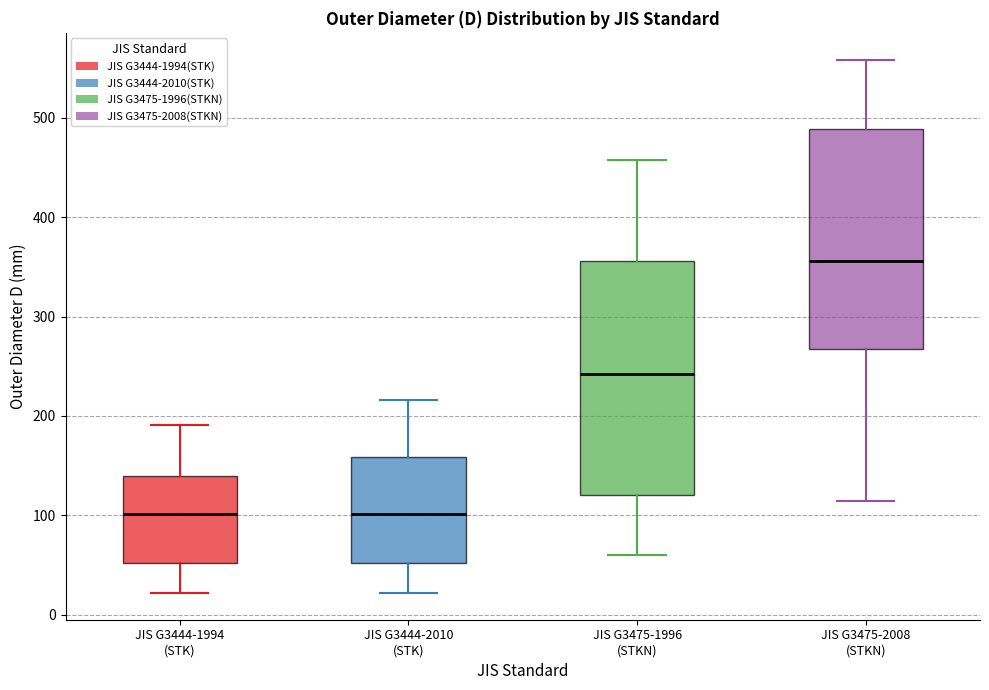

Comparing the boxes themselves (not the whiskers), which one is the tallest?

JIS G3475-1996 (STKN)